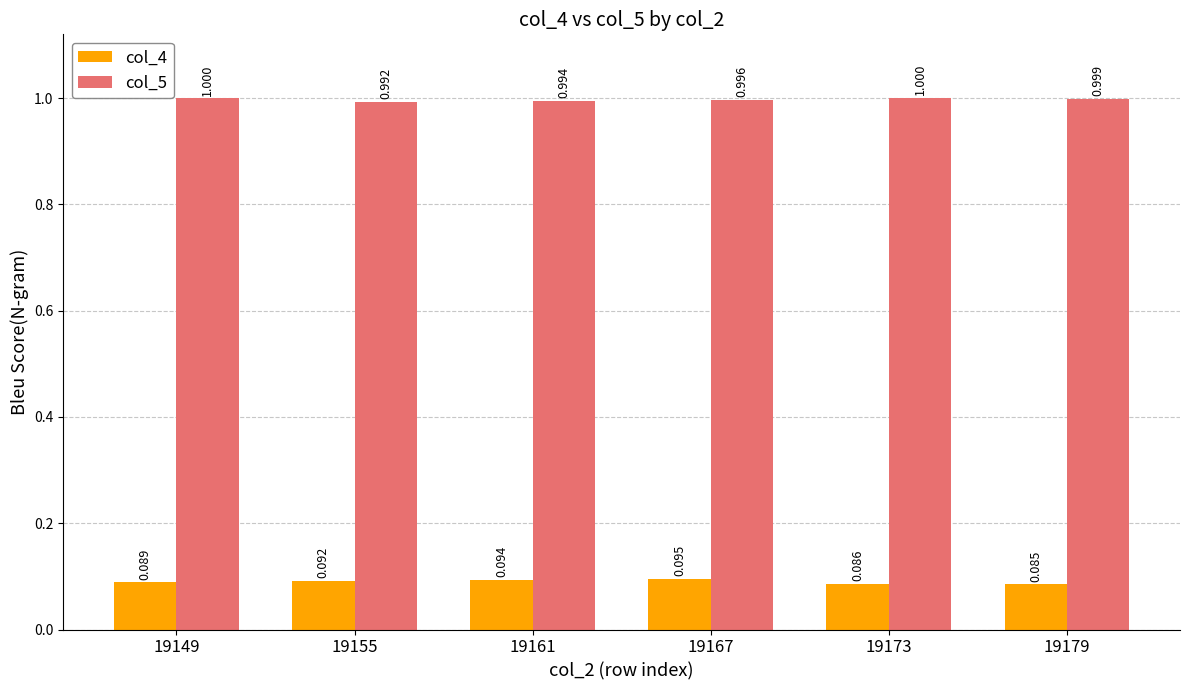

Rank the series by their average value, from lowest to highest.

col_4, col_5